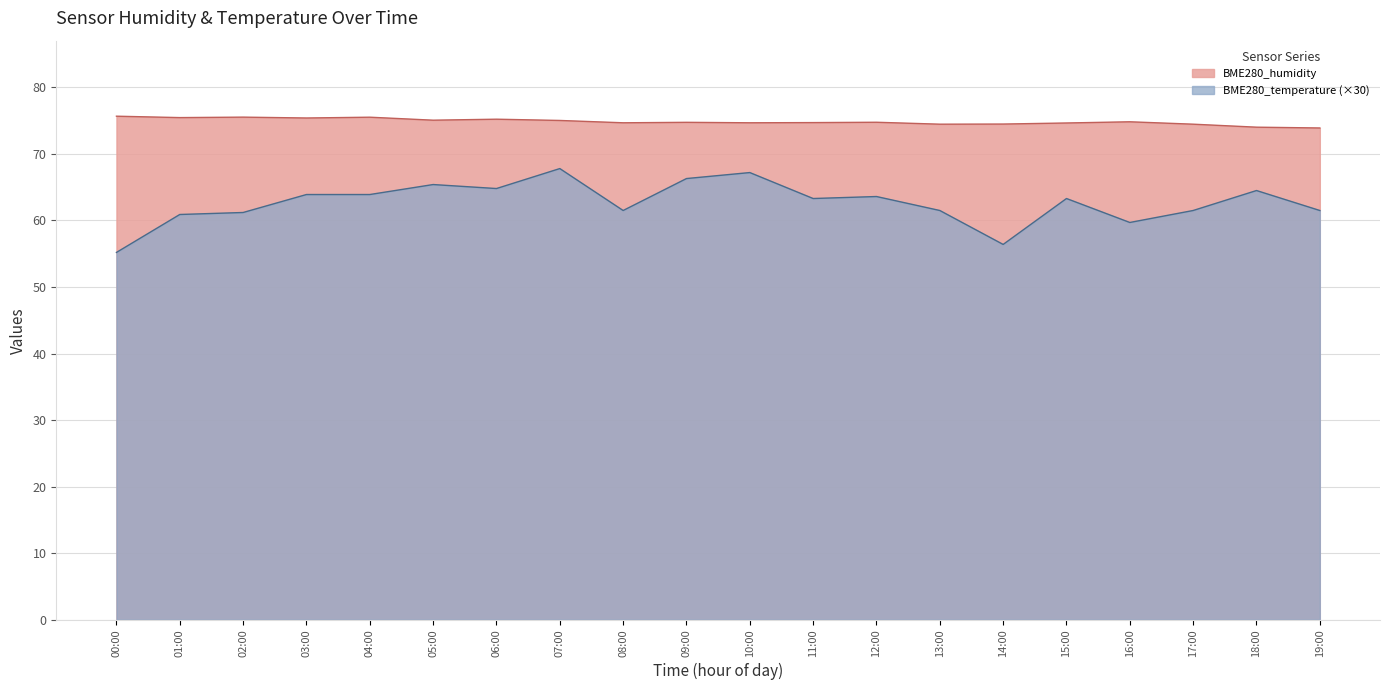

Reading left to right, extract all data points from this chart.

BME280_humidity: 00:00=75.7	01:00=75.5	02:00=75.5	03:00=75.4	04:00=75.5	05:00=75.1	06:00=75.2	07:00=75.0	08:00=74.7	09:00=74.8	10:00=74.7	11:00=74.7	12:00=74.8	13:00=74.5	14:00=74.5	15:00=74.7	16:00=74.8	17:00=74.5	18:00=74.0	19:00=73.9
BME280_temperature: 00:00=55.2	01:00=60.9	02:00=61.2	03:00=63.9	04:00=63.9	05:00=65.4	06:00=64.8	07:00=67.8	08:00=61.5	09:00=66.3	10:00=67.2	11:00=63.3	12:00=63.6	13:00=61.5	14:00=56.4	15:00=63.3	16:00=59.7	17:00=61.5	18:00=64.5	19:00=61.5